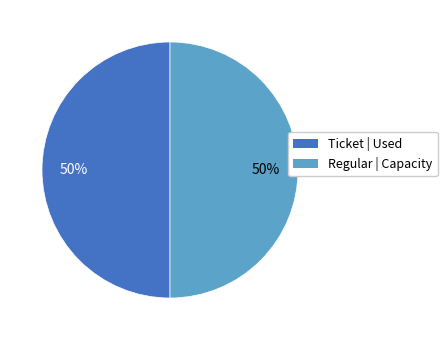

To the nearest percent, what is the average slice percentage?

50%